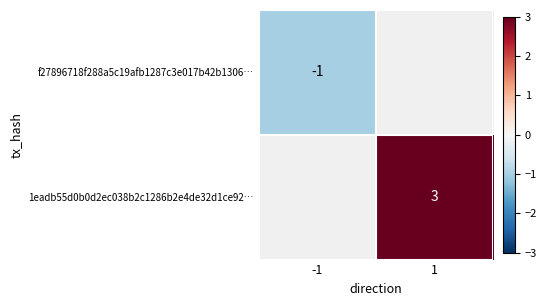

What is the greatest value displayed?

3.0